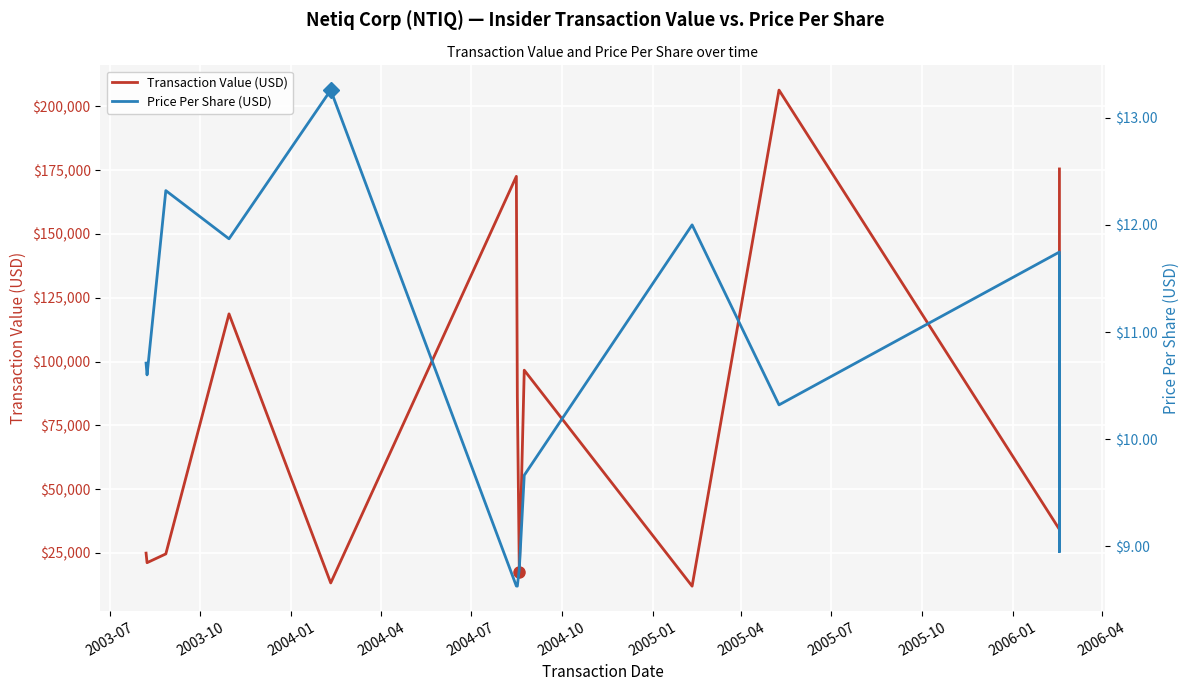

How many data points in Transaction Value (USD) are above 86281?

7